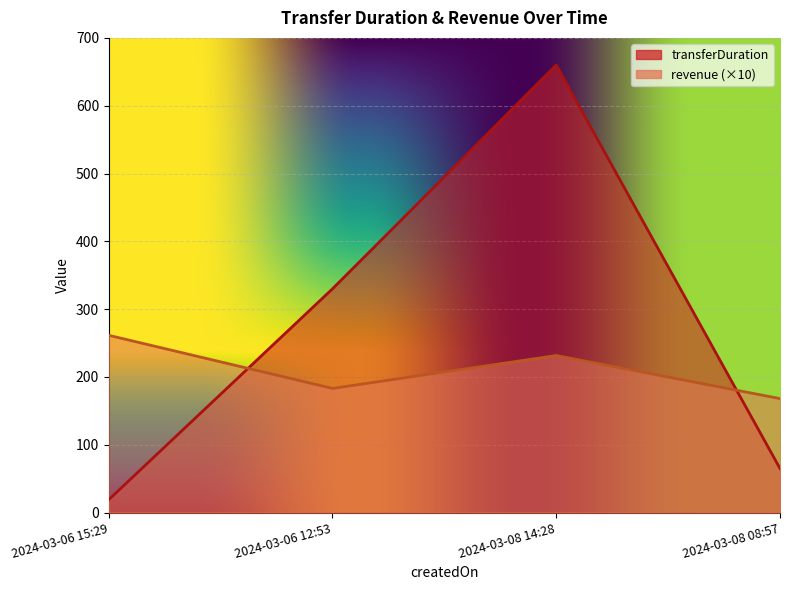

What is the label of the 2nd point from the left?

2024-03-06 12:53